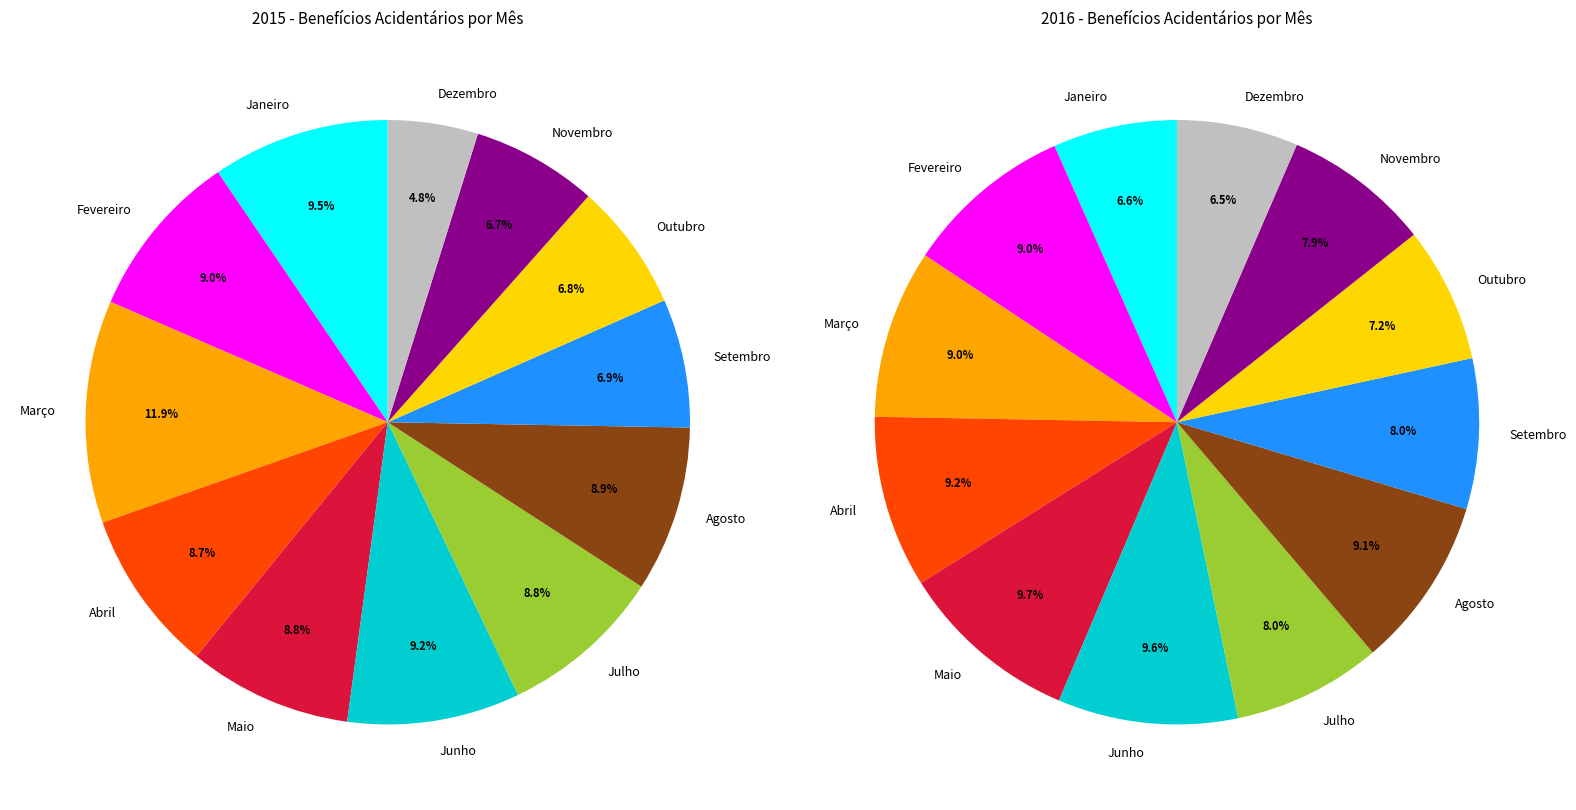

The Junho slice represents 20% of the pie. True or false?

False